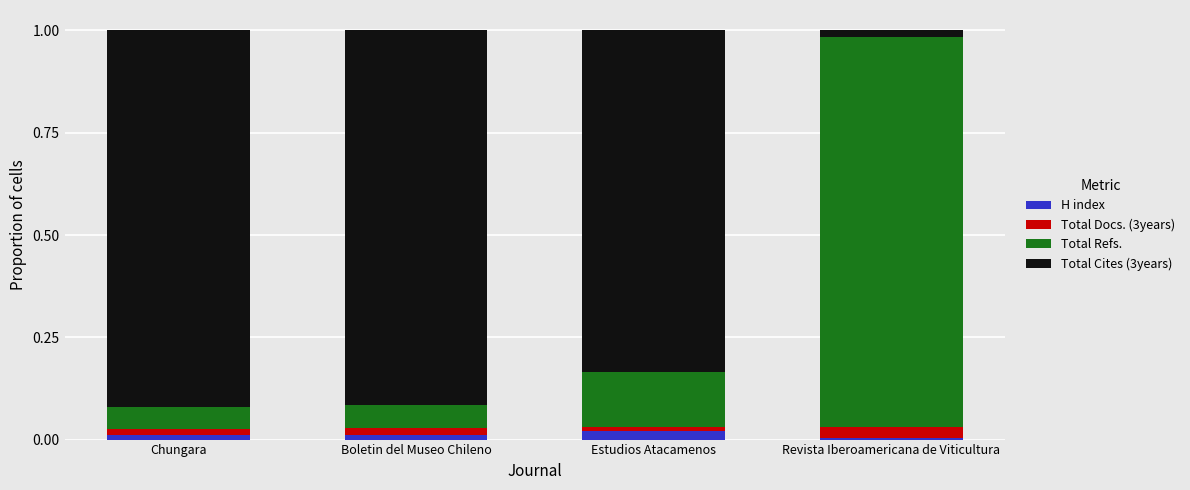

How many bars are there in total?

4